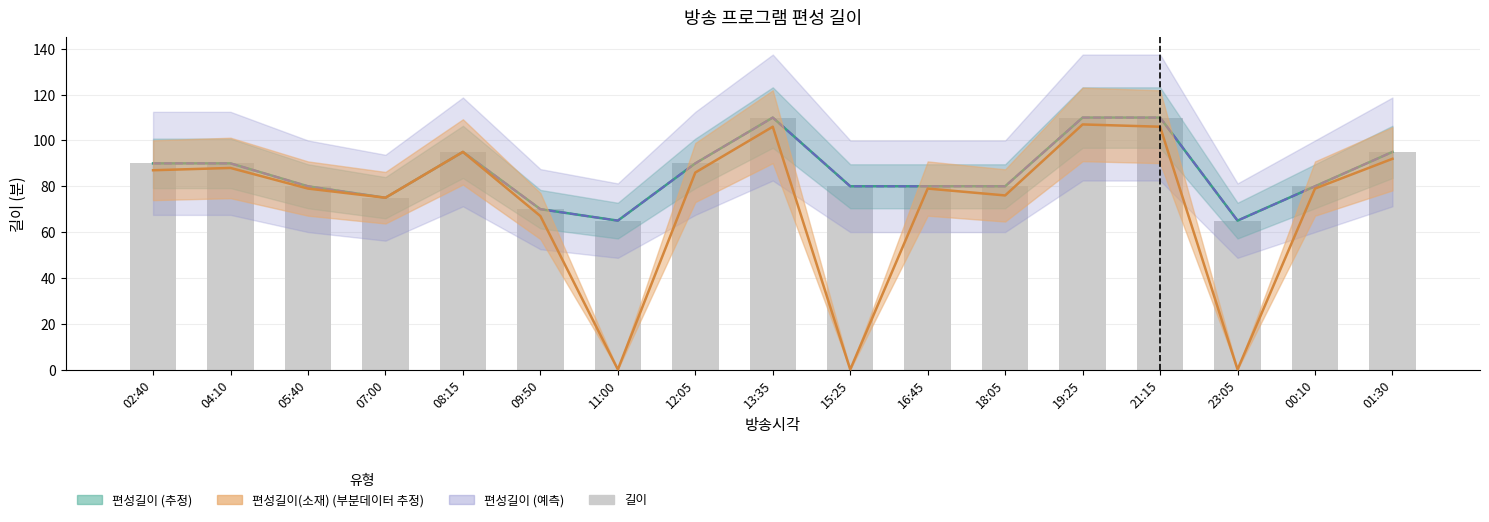

The chart shows a value of 80 at 16:45. True or false?

True